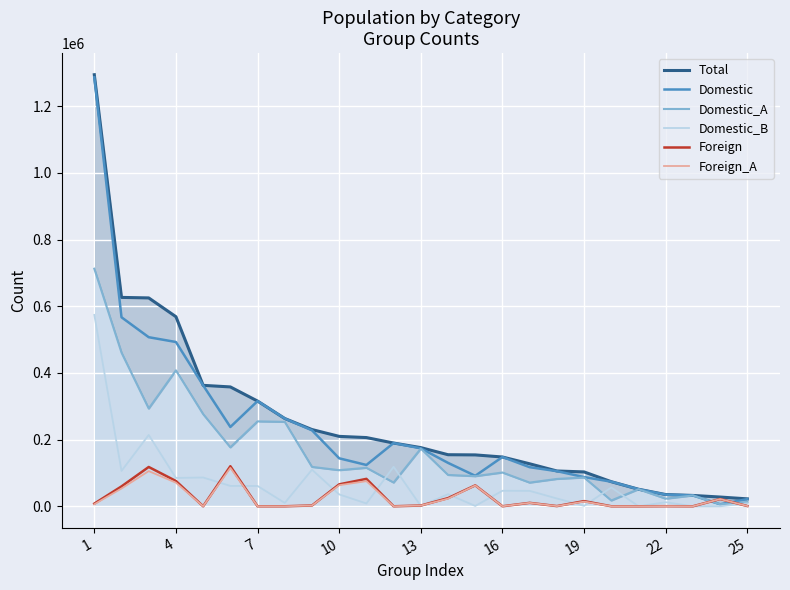

The value of Domestic at 16 is 147811. True or false?

True